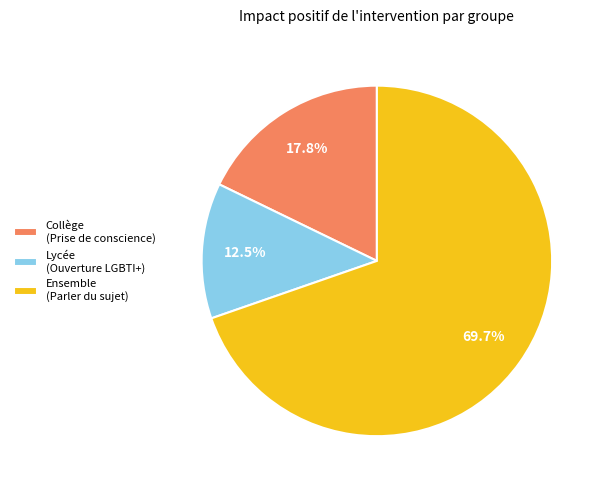

Which has a higher value, Lycée (Ouverture LGBTI+) or Collège (Prise de conscience)?

Collège (Prise de conscience)